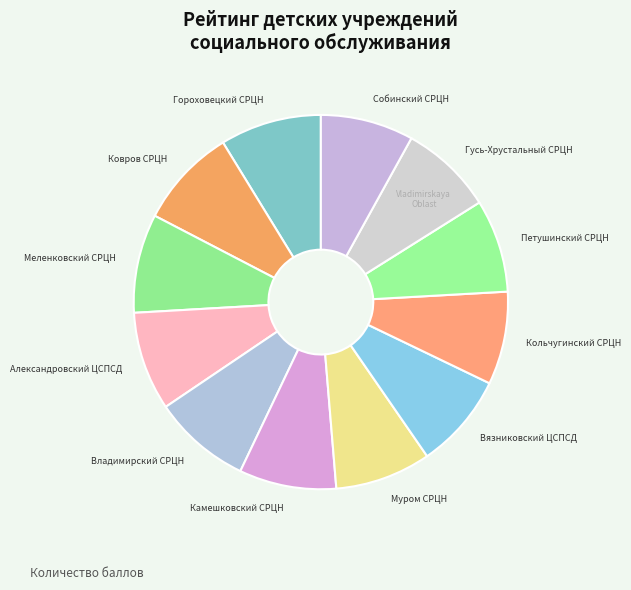

Is there any slice that represents more than half of the pie?

No